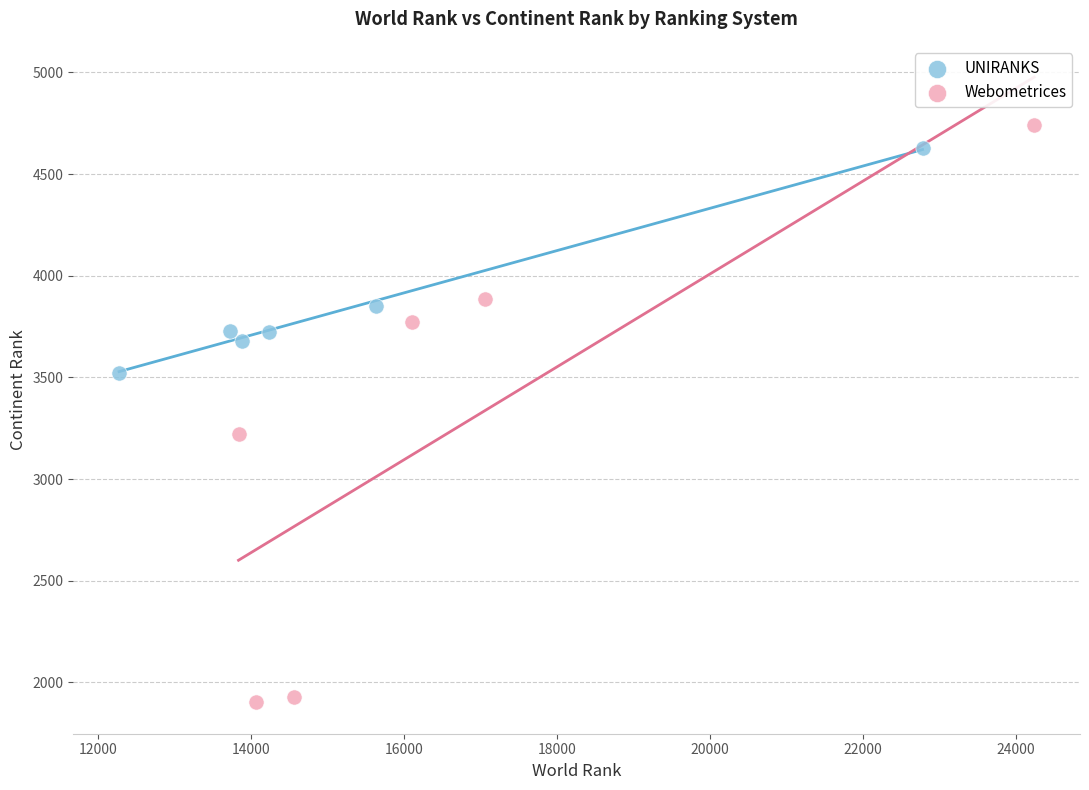

Which series has the largest Y range (max minus min)?

Webometrices